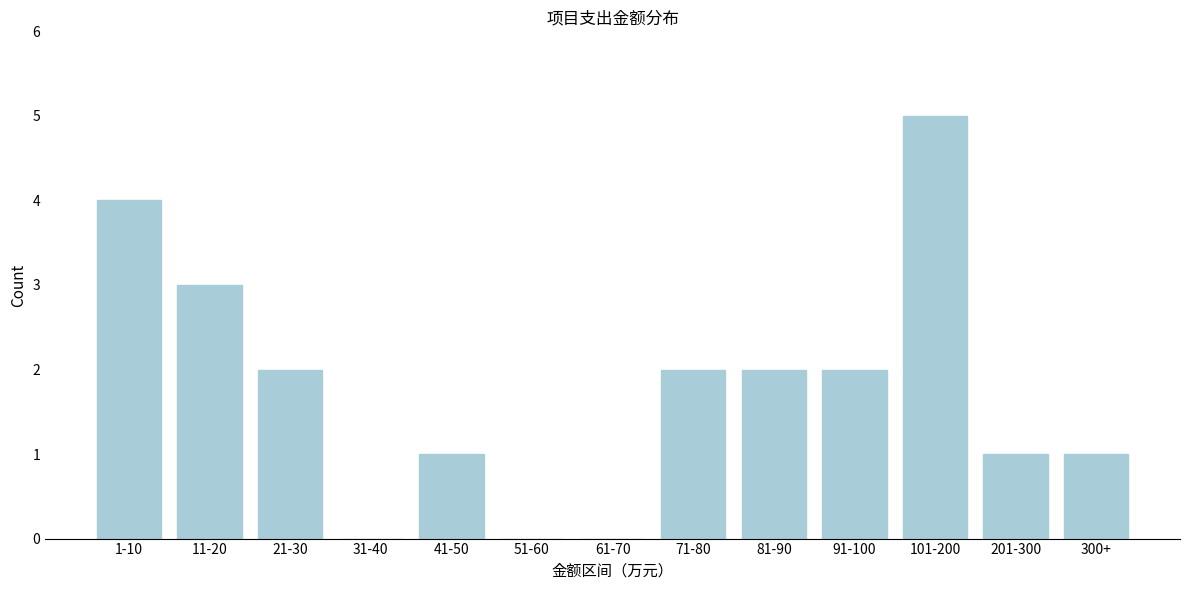

Reading left to right, what are all the values shown in this chart?

1-10=4	11-20=3	21-30=2	31-40=0	41-50=1	51-60=0	61-70=0	71-80=2	81-90=2	91-100=2	101-200=5	201-300=1	300+=1